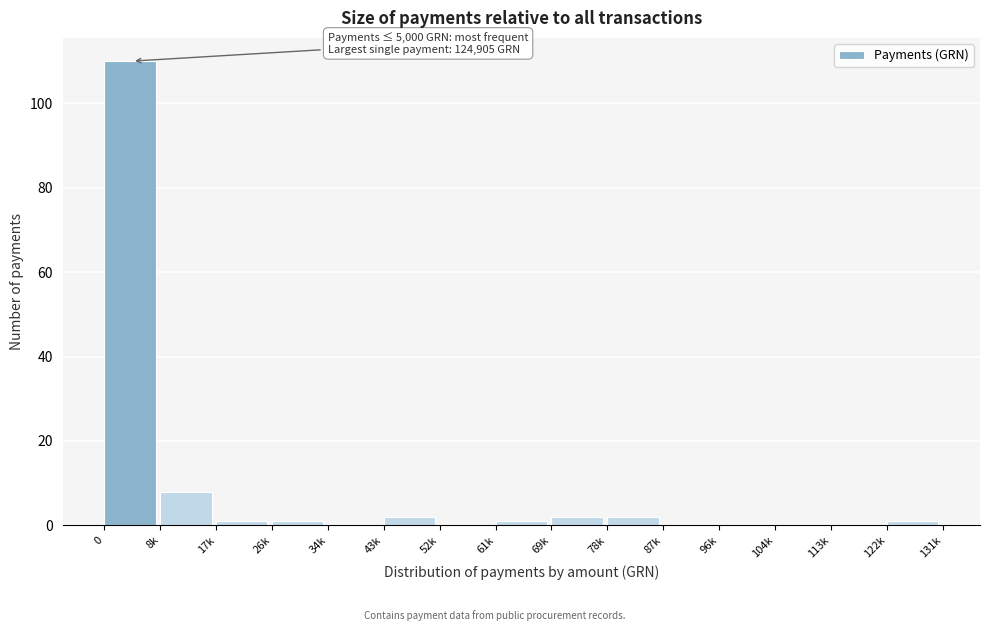

Reading left to right, what are all the values shown in this chart?

0=110	8k=8	17k=1	26k=1	34k=0	43k=2	52k=0	61k=1	69k=2	78k=2	87k=0	96k=0	104k=0	113k=0	122k=1